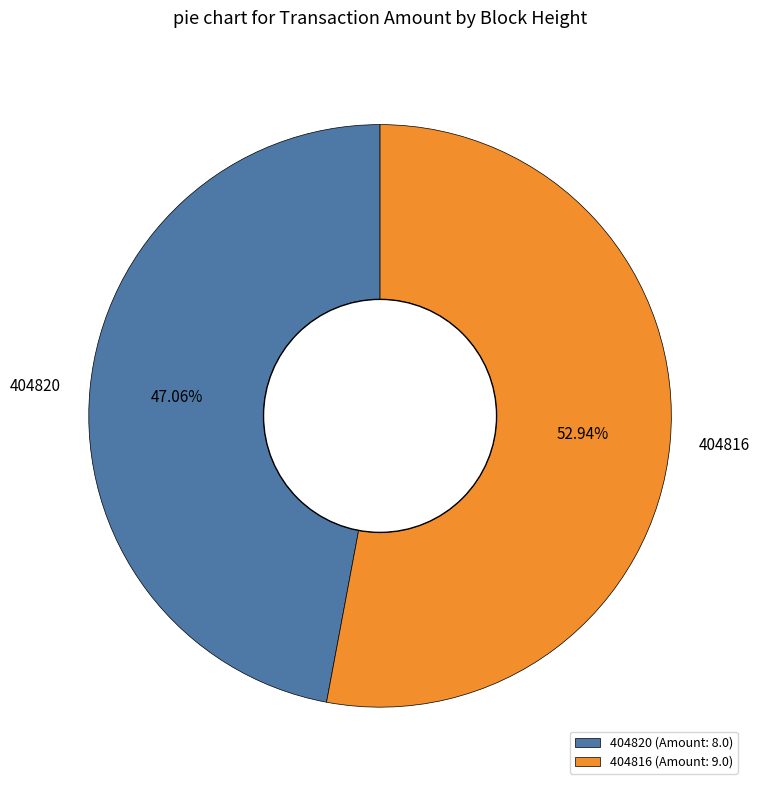

The 404820 slice represents 58% of the pie. True or false?

False